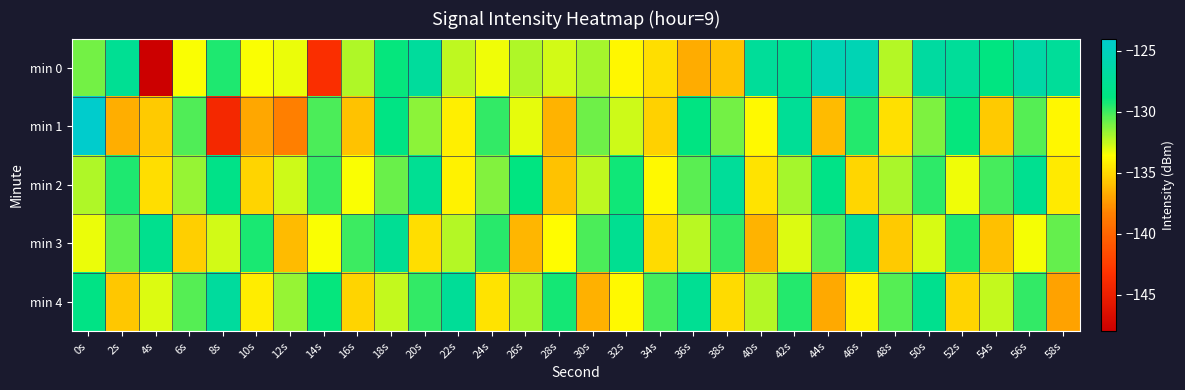

Which series changed the most between 6s and 8s?

min 1